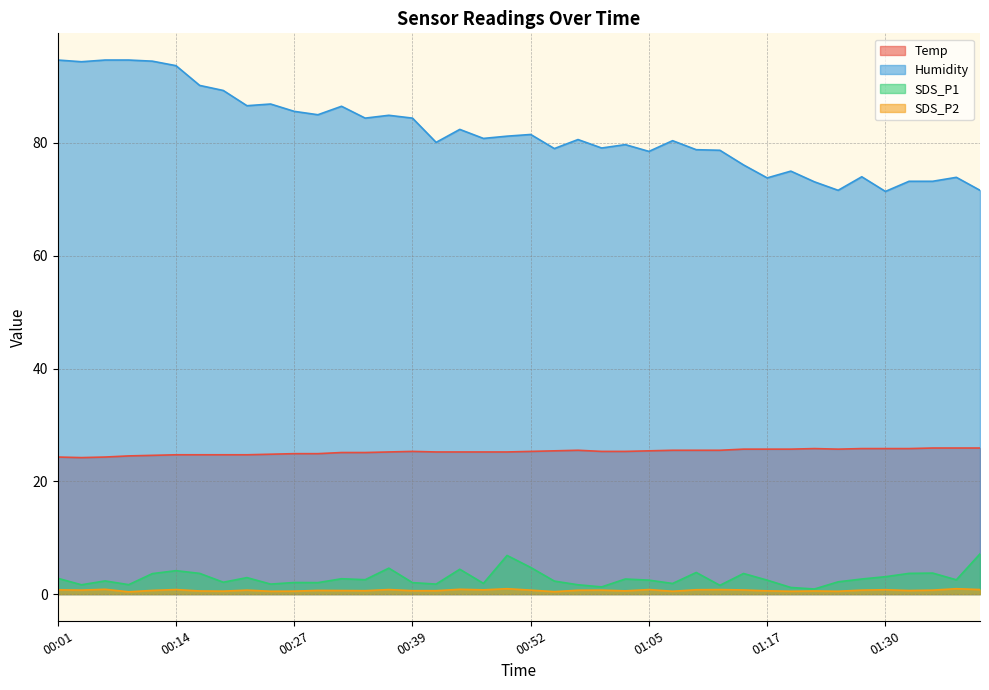

What is the average value of the Temp series?

25.2